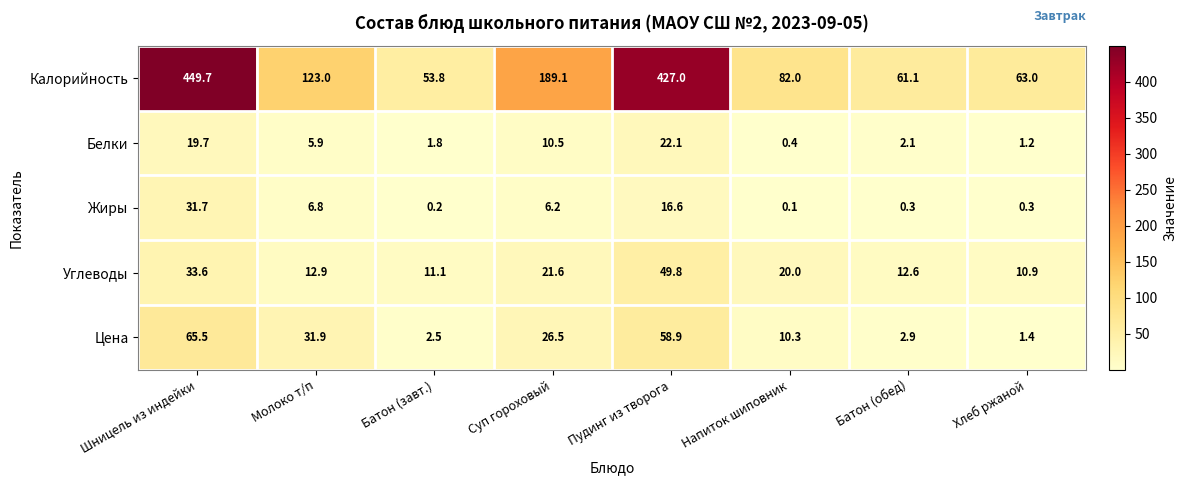

What is the smallest value displayed?

0.1